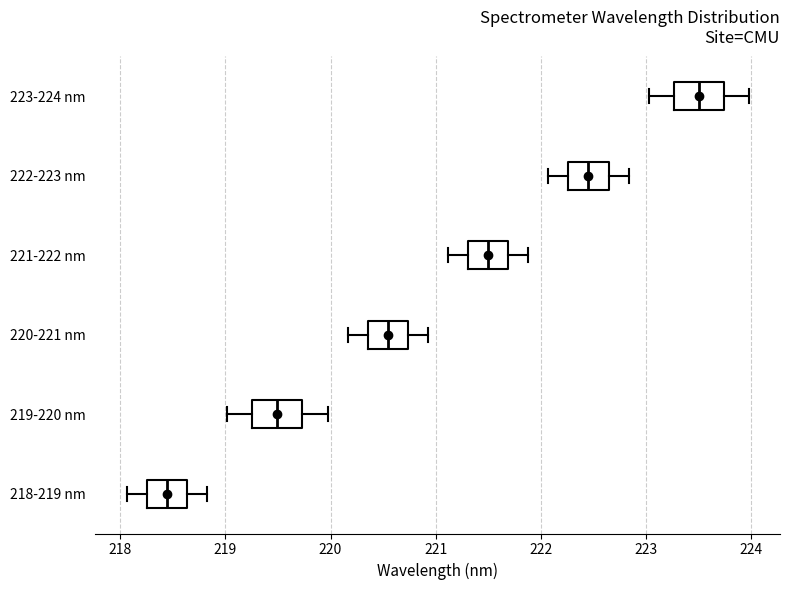

Reading bottom to top, transcribe this box plot: for each box, give where its median line is, the range the box spans, and where its two whiskers end, as read against the x-axis. The values are not printed on the chart, so give them approximately, as read against the axis.

218-219 nm: median 218.4, box 218.3 to 218.6, whiskers 218.1 to 218.8
219-220 nm: median 219.5, box 219.3 to 219.7, whiskers 219.0 to 220.0
220-221 nm: median 220.5, box 220.4 to 220.7, whiskers 220.2 to 220.9
221-222 nm: median 221.5, box 221.3 to 221.7, whiskers 221.1 to 221.9
222-223 nm: median 222.5, box 222.3 to 222.6, whiskers 222.1 to 222.8
223-224 nm: median 223.5, box 223.3 to 223.7, whiskers 223.0 to 224.0